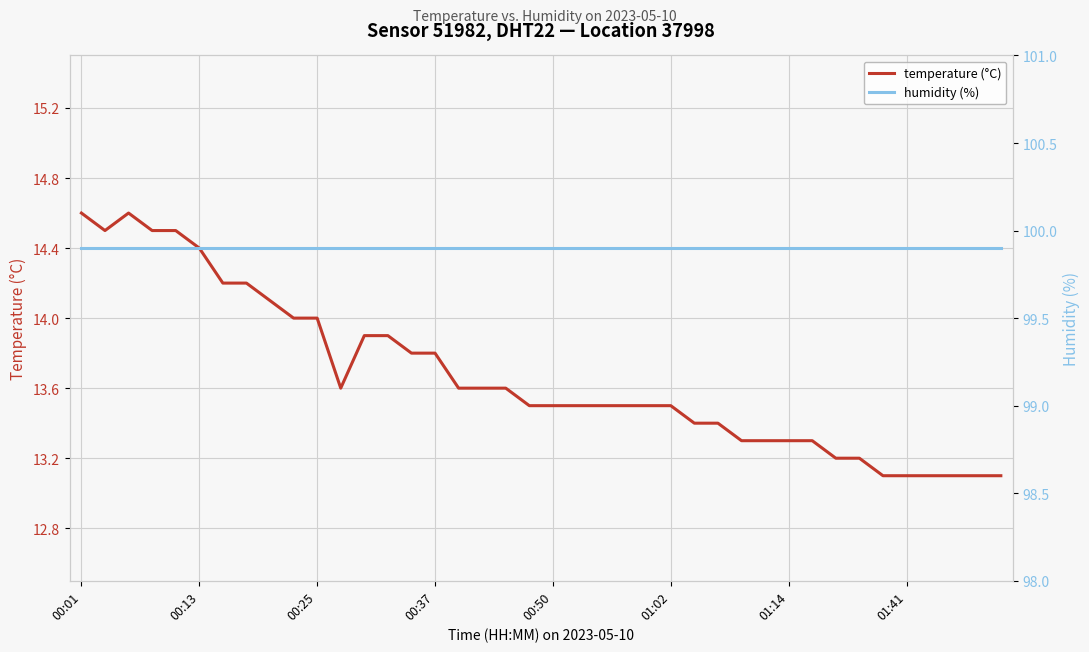

What is the greatest value displayed?

99.9